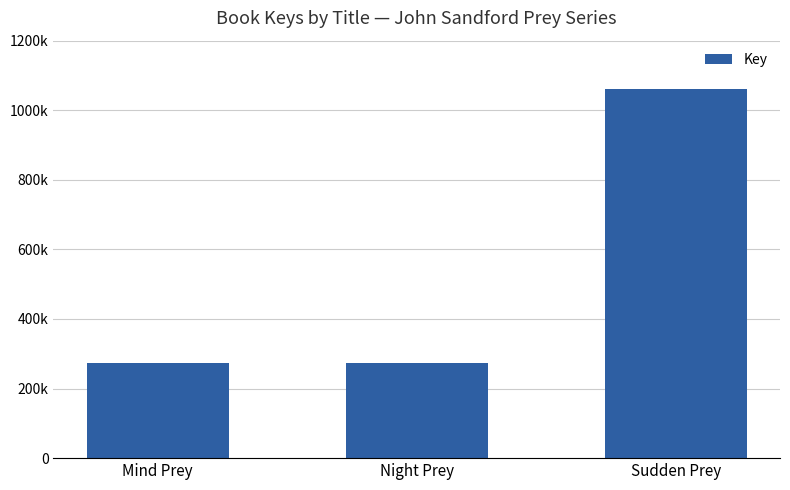

At which category does the chart reach its peak across all series?

Sudden Prey